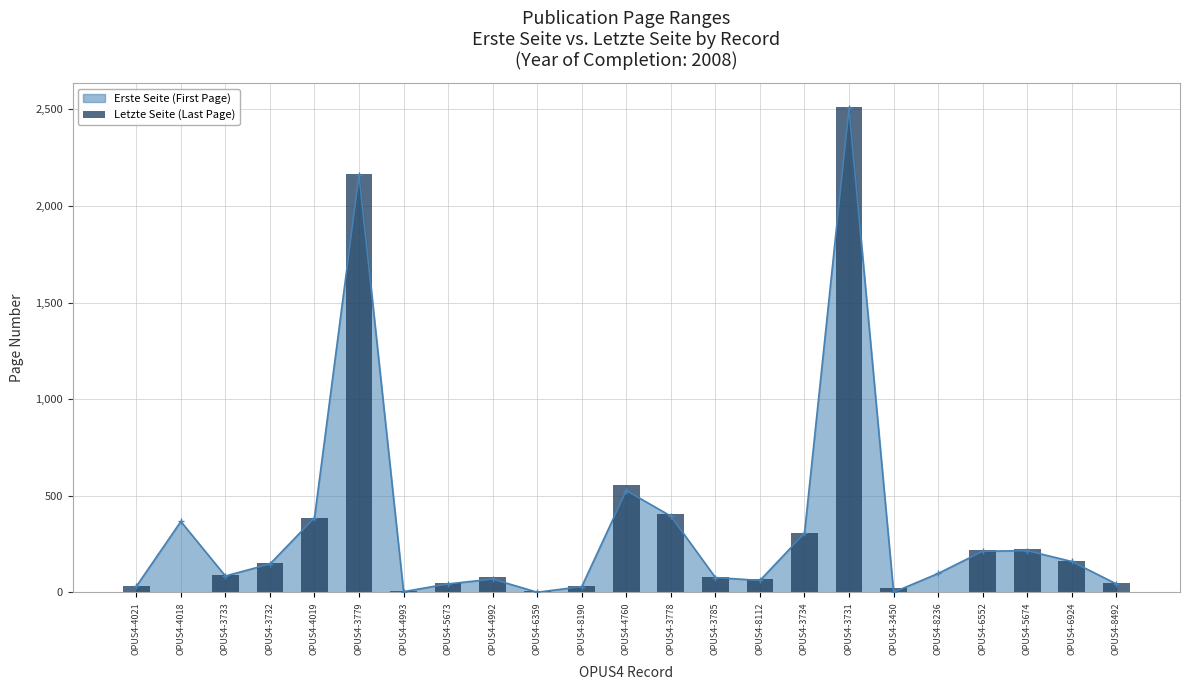

Read the value at OPUS4-8190.

32